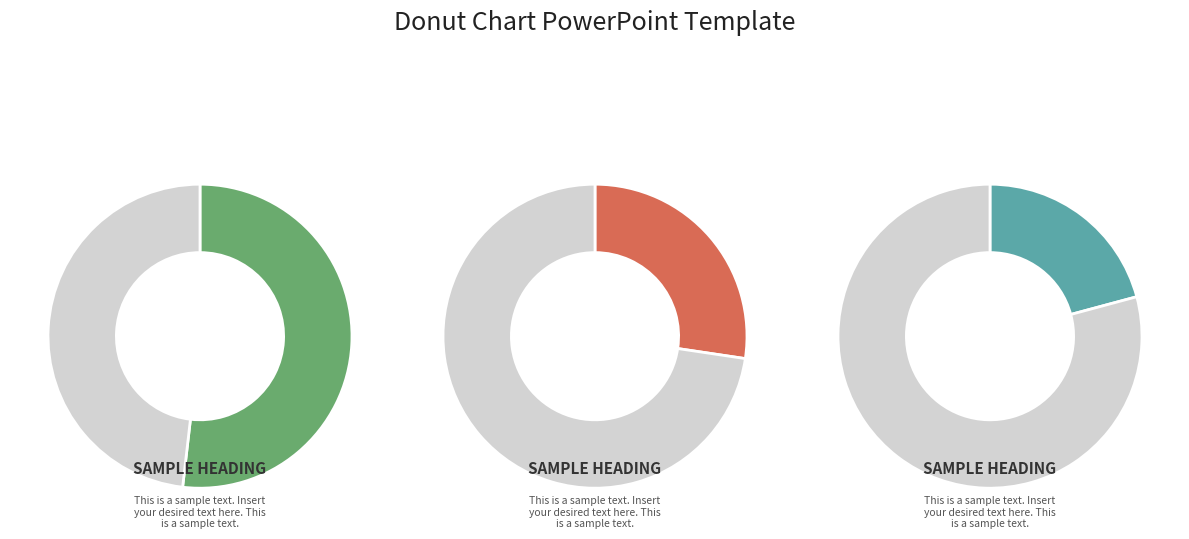

True or false: pct05 accounts for 15% of the total.

False